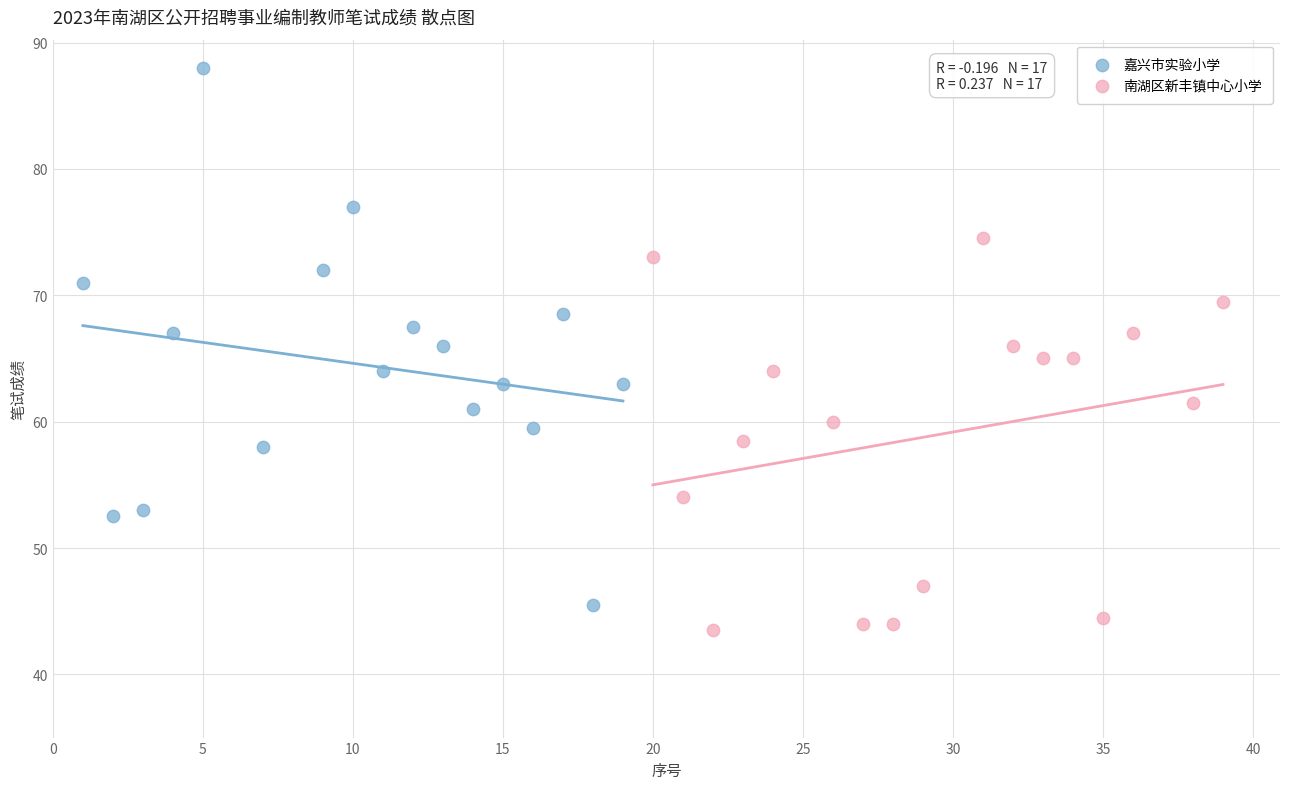

Which series has the largest Y range (max minus min)?

嘉兴市实验小学